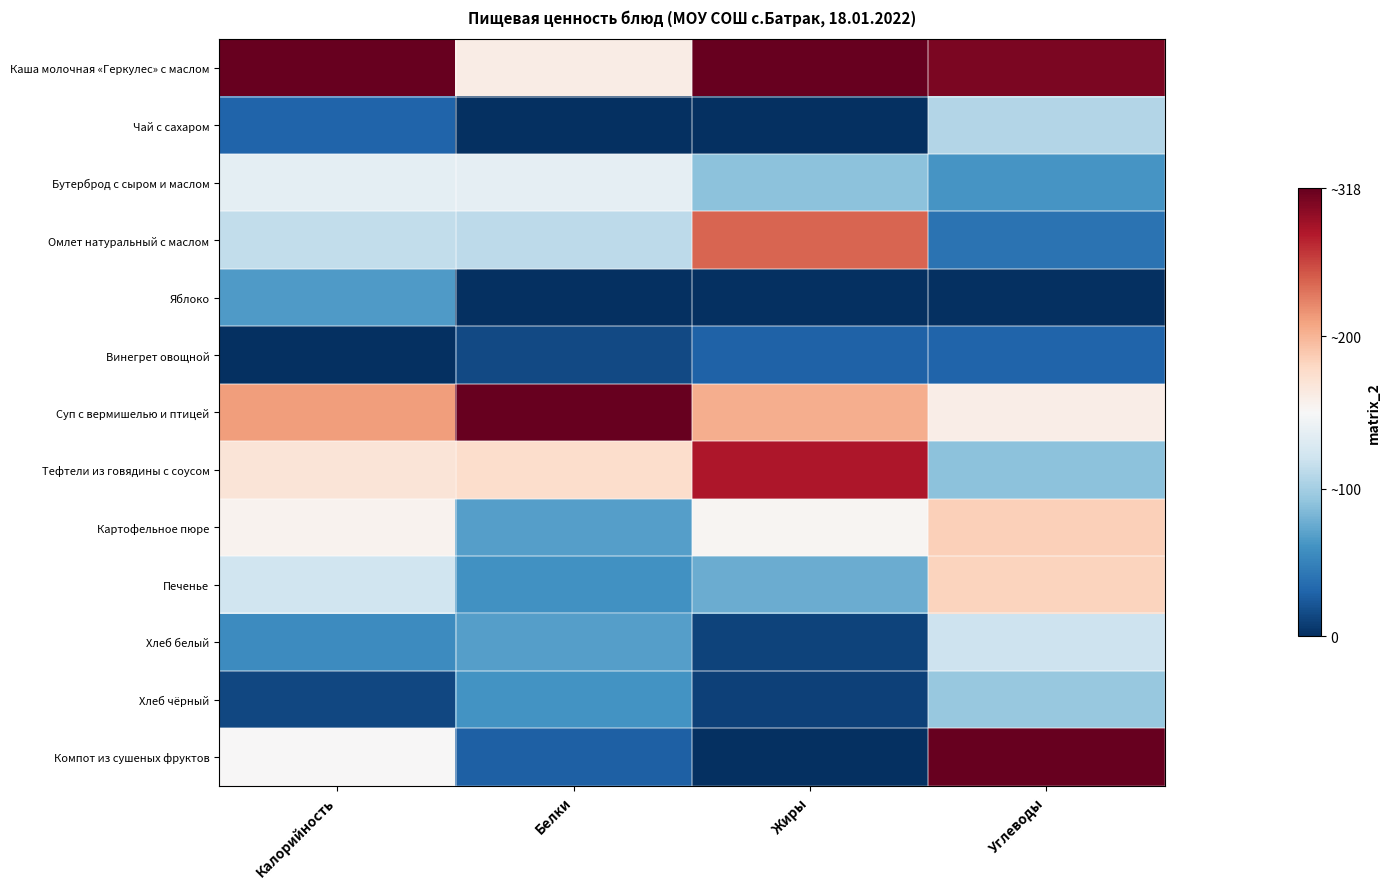

Reading right to left, extract all data points from this chart.

Каша молочная «Геркулес» с маслом: Углеводы=1.0	Жиры=1.0	Белки=0.5	Калорийность=1.0
Чай с сахаром: Углеводы=0.4	Жиры=0.0	Белки=0.0	Калорийность=0.1
Бутерброд с сыром и маслом: Углеводы=0.2	Жиры=0.3	Белки=0.5	Калорийность=0.5
Омлет натуральный с маслом: Углеводы=0.1	Жиры=0.8	Белки=0.4	Калорийность=0.4
Яблоко: Углеводы=0.0	Жиры=0.0	Белки=0.0	Калорийность=0.2
Винегрет овощной: Углеводы=0.1	Жиры=0.1	Белки=0.0	Калорийность=0.0
Суп с вермишелью и птицей: Углеводы=0.5	Жиры=0.7	Белки=1.0	Калорийность=0.7
Тефтели из говядины с соусом: Углеводы=0.3	Жиры=0.9	Белки=0.6	Калорийность=0.6
Картофельное пюре: Углеводы=0.6	Жиры=0.5	Белки=0.2	Калорийность=0.5
Печенье: Углеводы=0.6	Жиры=0.3	Белки=0.2	Калорийность=0.4
Хлеб белый: Углеводы=0.4	Жиры=0.0	Белки=0.2	Калорийность=0.2
Хлеб чёрный: Углеводы=0.3	Жиры=0.0	Белки=0.2	Калорийность=0.0
Компот из сушеных фруктов: Углеводы=1.0	Жиры=0.0	Белки=0.1	Калорийность=0.5